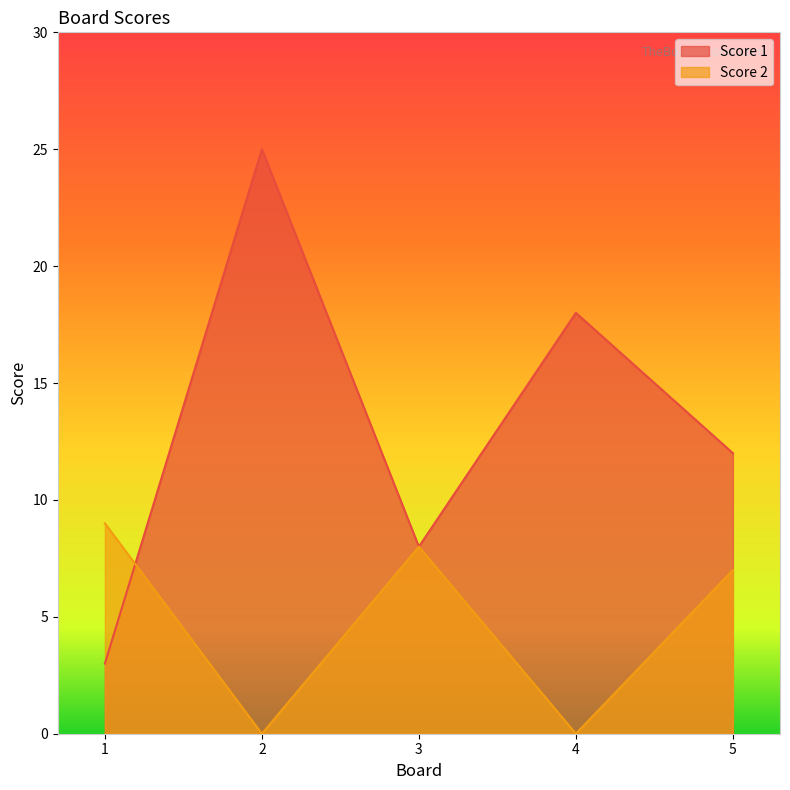

How many values in Score 2 are above zero?

3